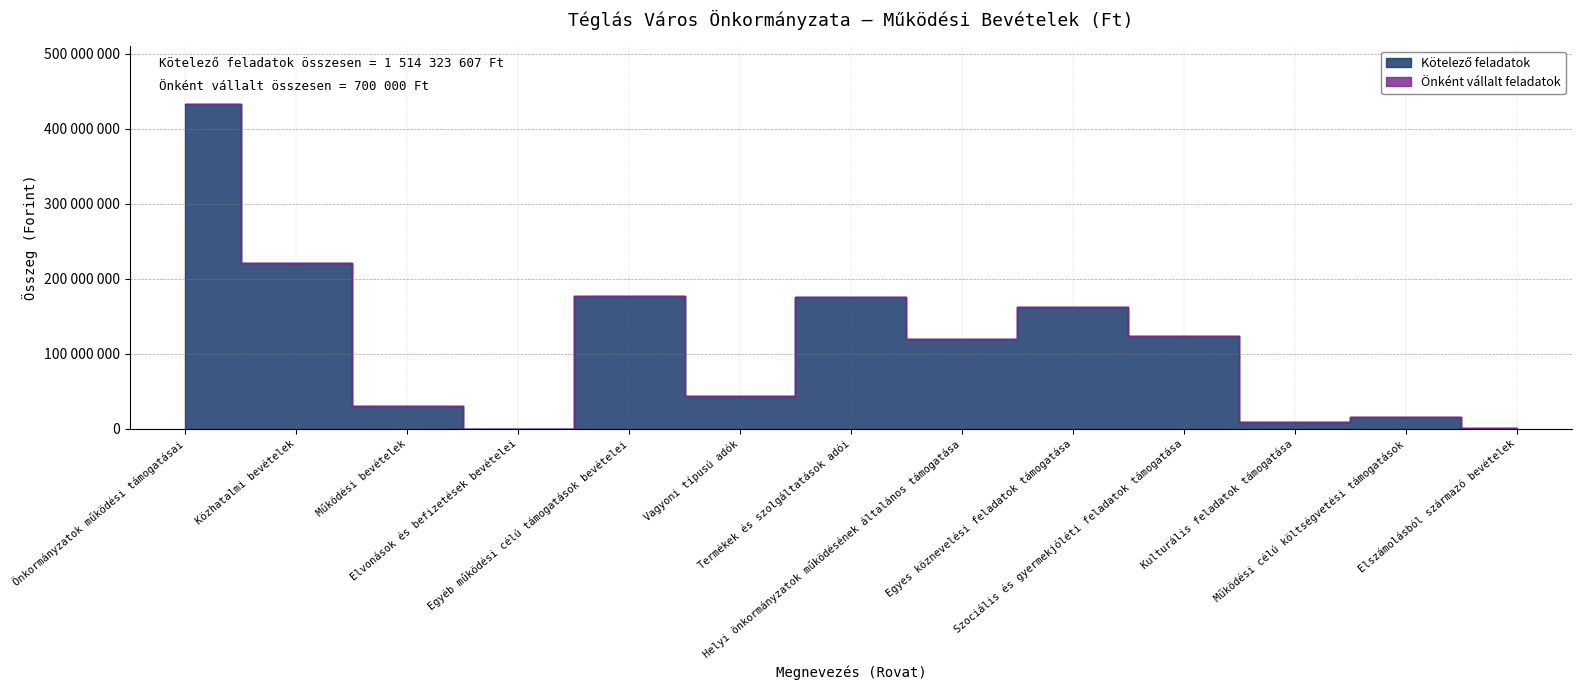

What is the greatest value displayed?

433124208